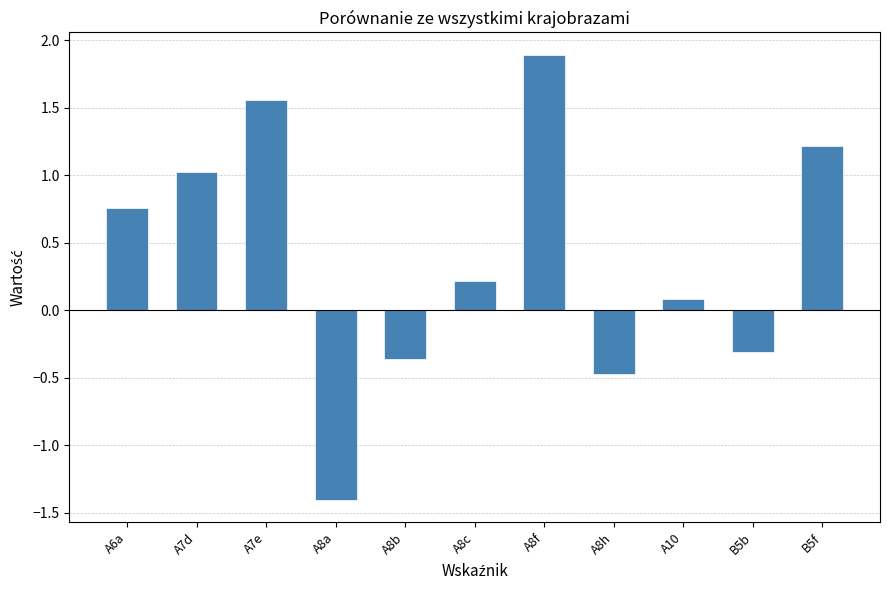

How many bars are there in total?

11